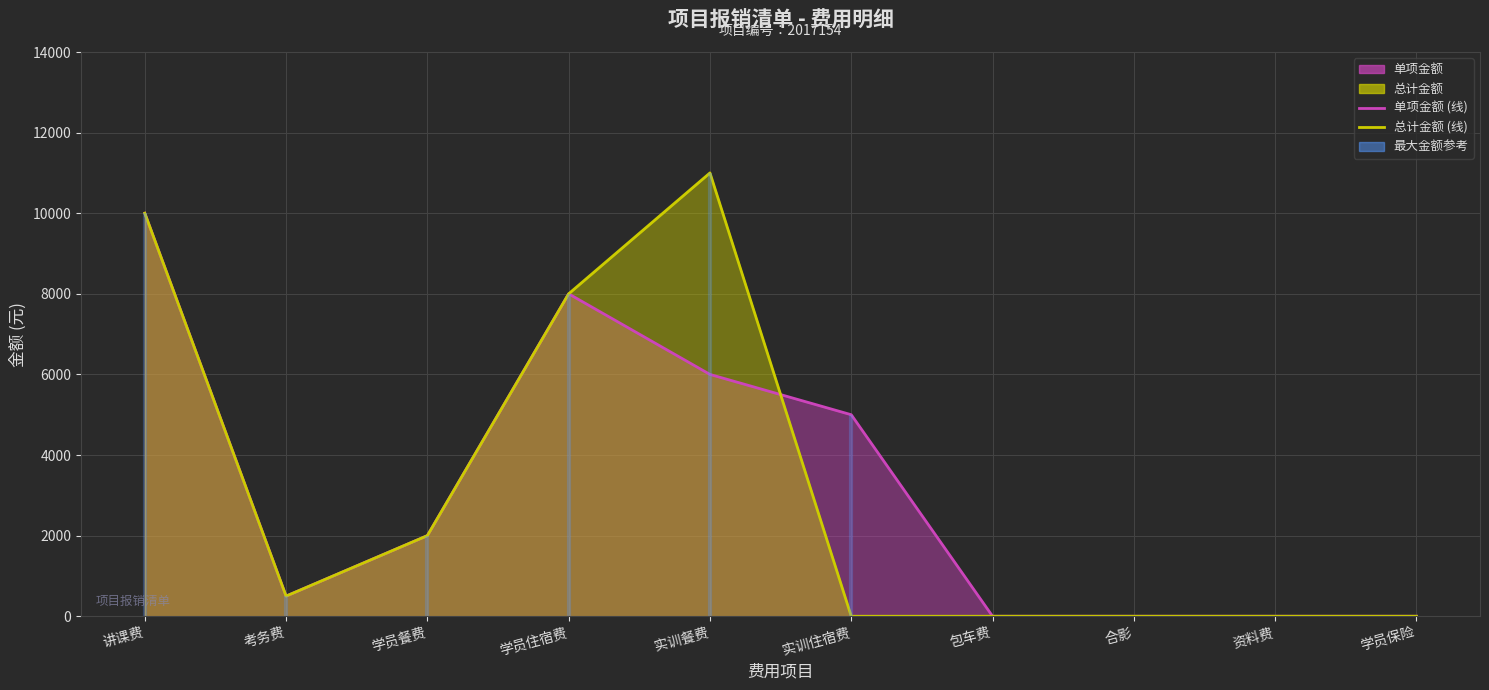

After their last crossing, which series has the higher values: 单项金额 (线) or 总计金额 (线)?

单项金额 (线)